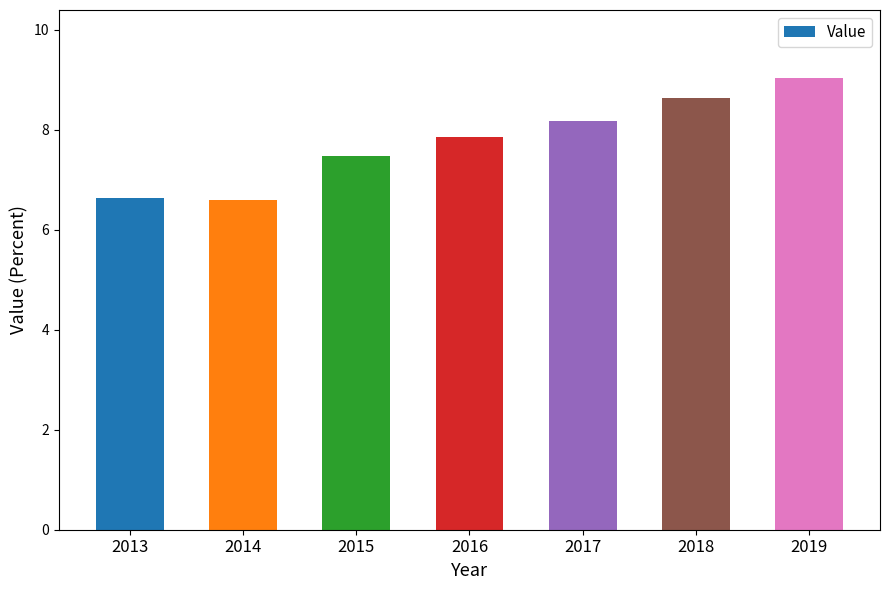

How many bars are there in total?

7